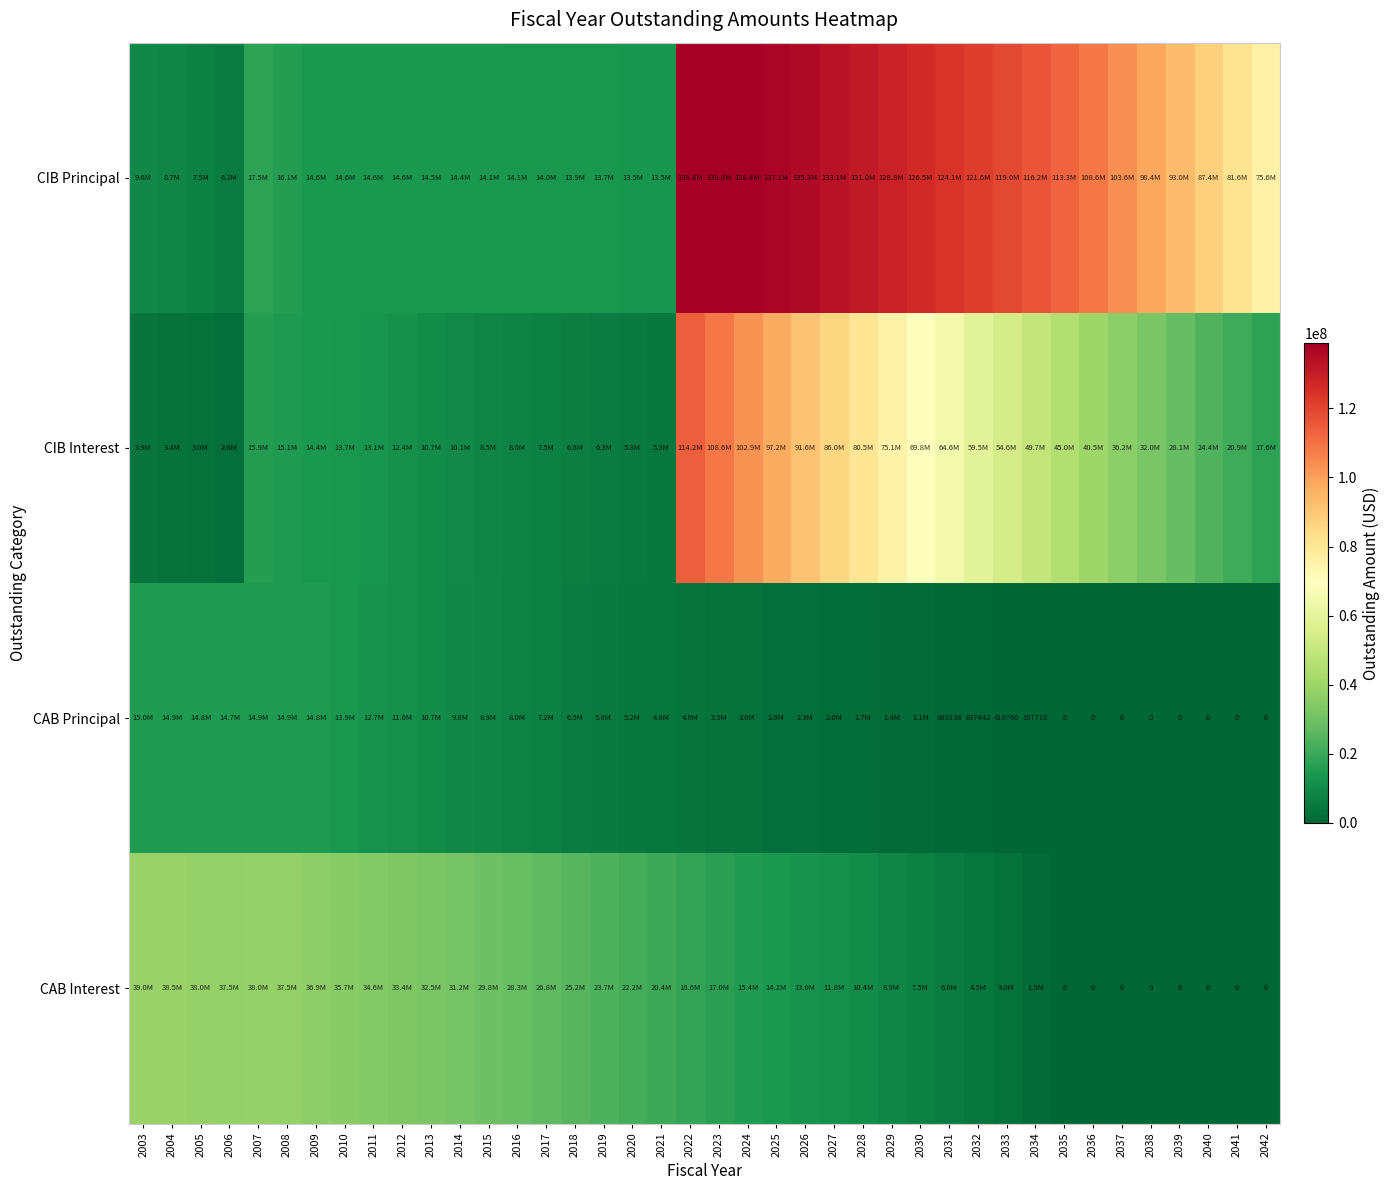

Which series has the largest range (max minus min)?

CIB Principal